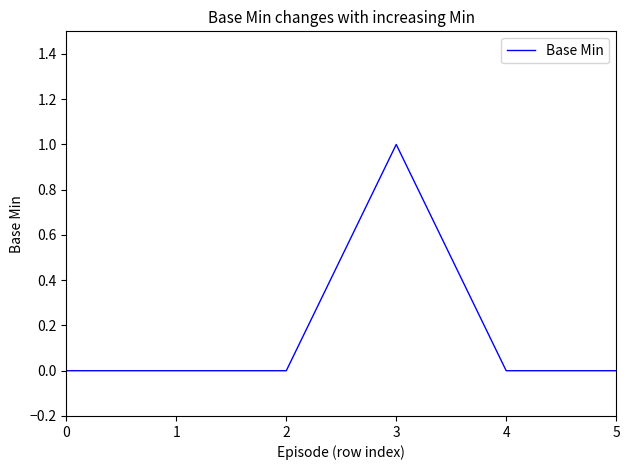

Reading right to left, extract all data points from this chart.

0	0	1	0	0	0